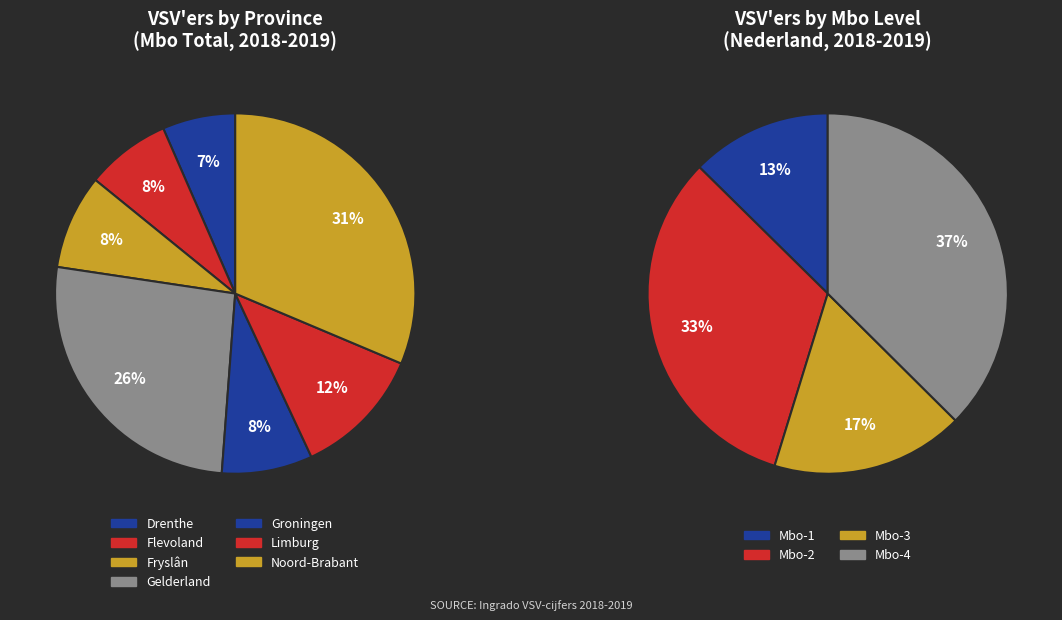

To the nearest percent, what is the combined percentage of Limburg and Noord-Brabant?

43%